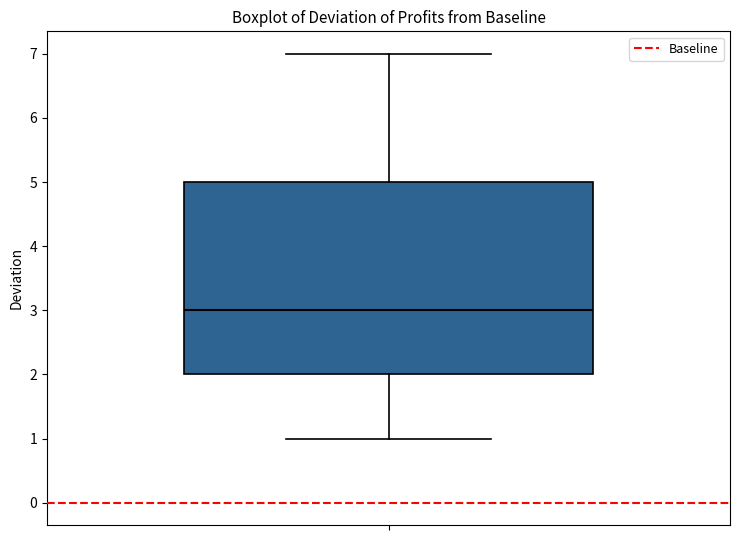

Where is the lower edge of the box on the y-axis? The values are not printed on the chart, so give them approximately, as read against the axis.

2